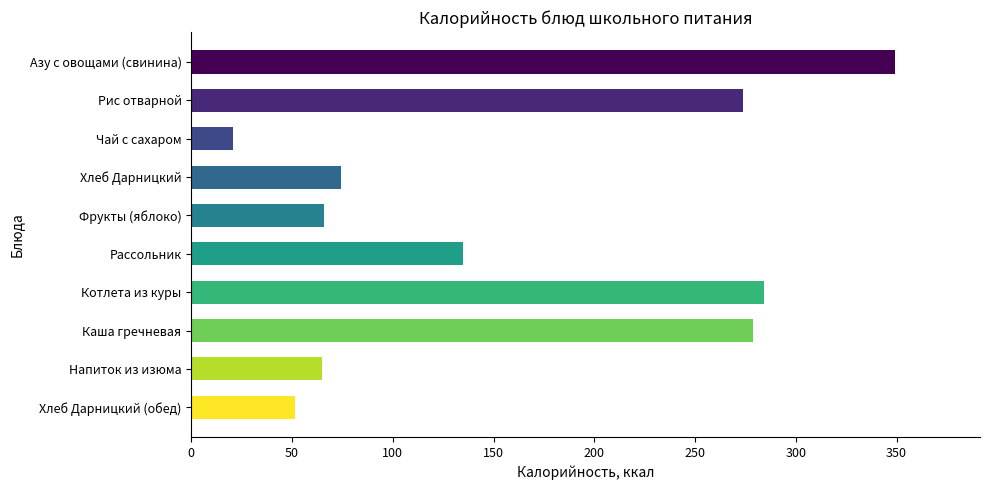

Where is the data nearest to the value 185?

Рассольник